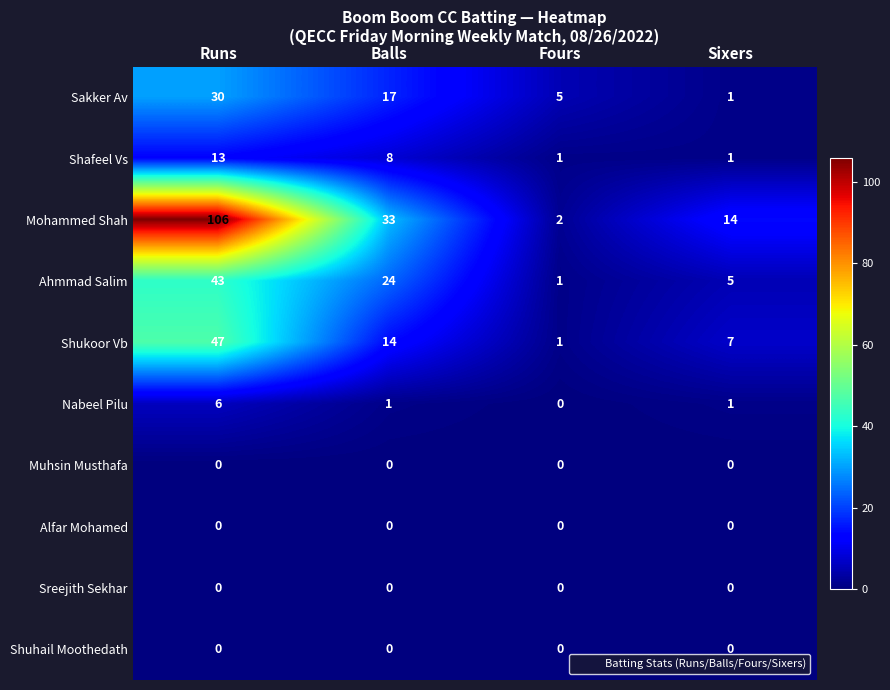

What is the difference between the highest and lowest values at Fours?

5